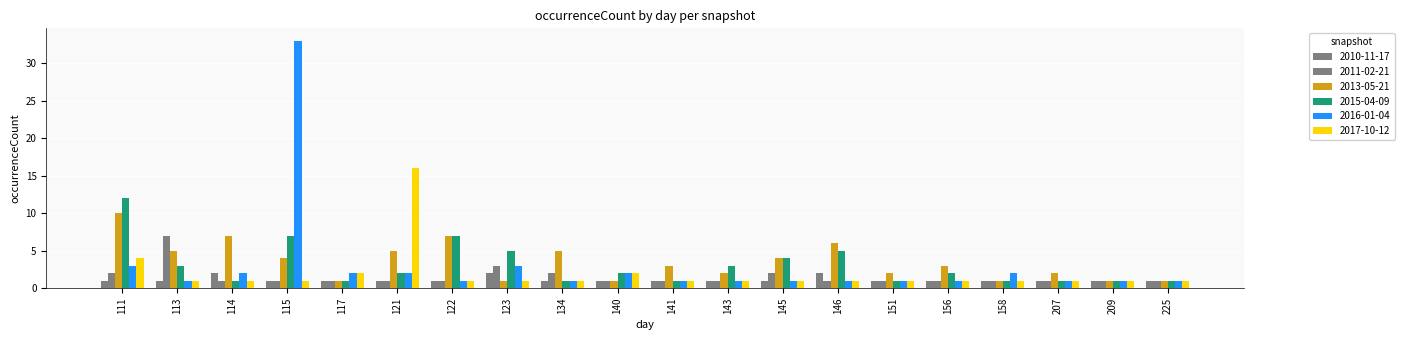

How many bars are there in each group?

6